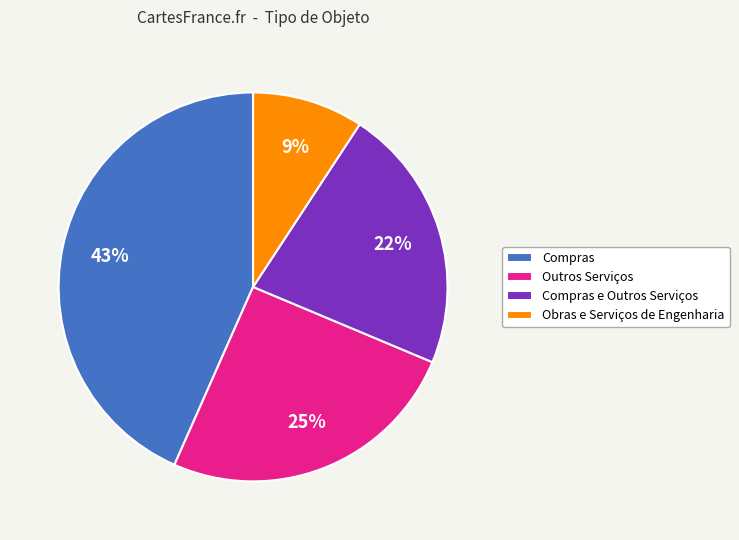

Which has a higher value, Outros Serviços or Compras?

Compras